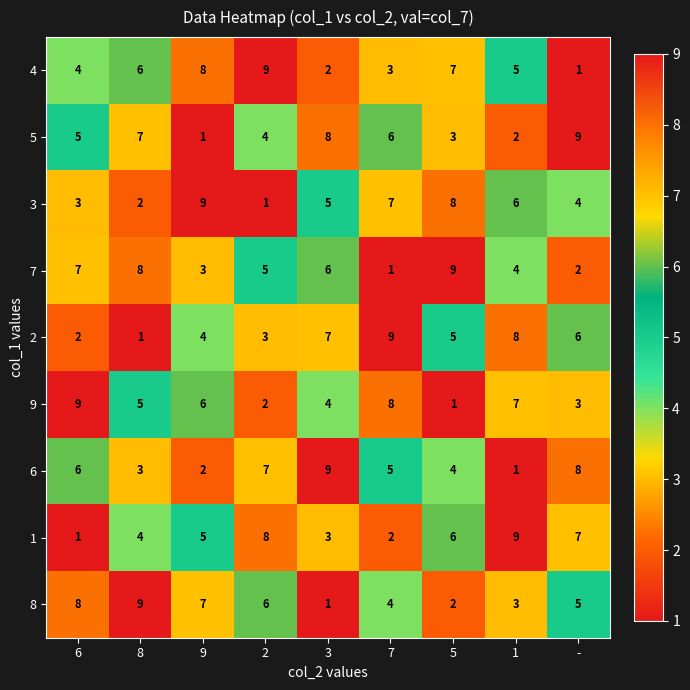

What is the smallest value displayed?

1